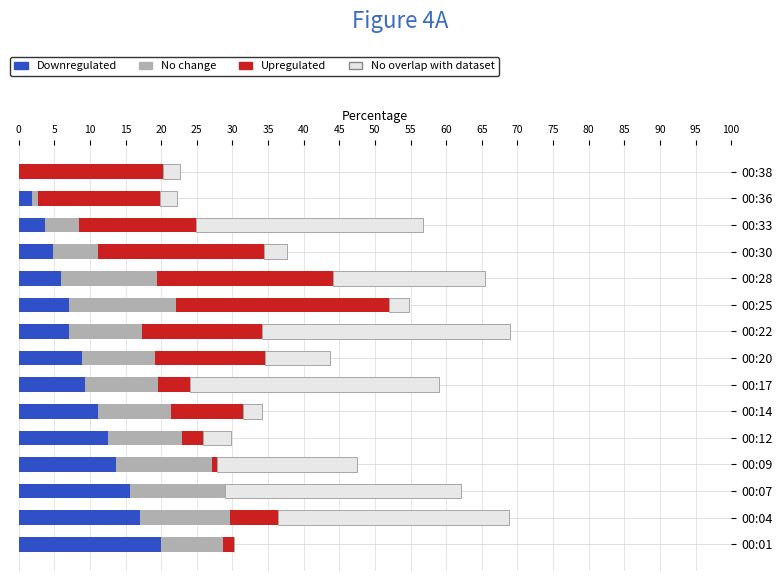

Is it true that Downregulated equals 10.1 at 00:22?

False